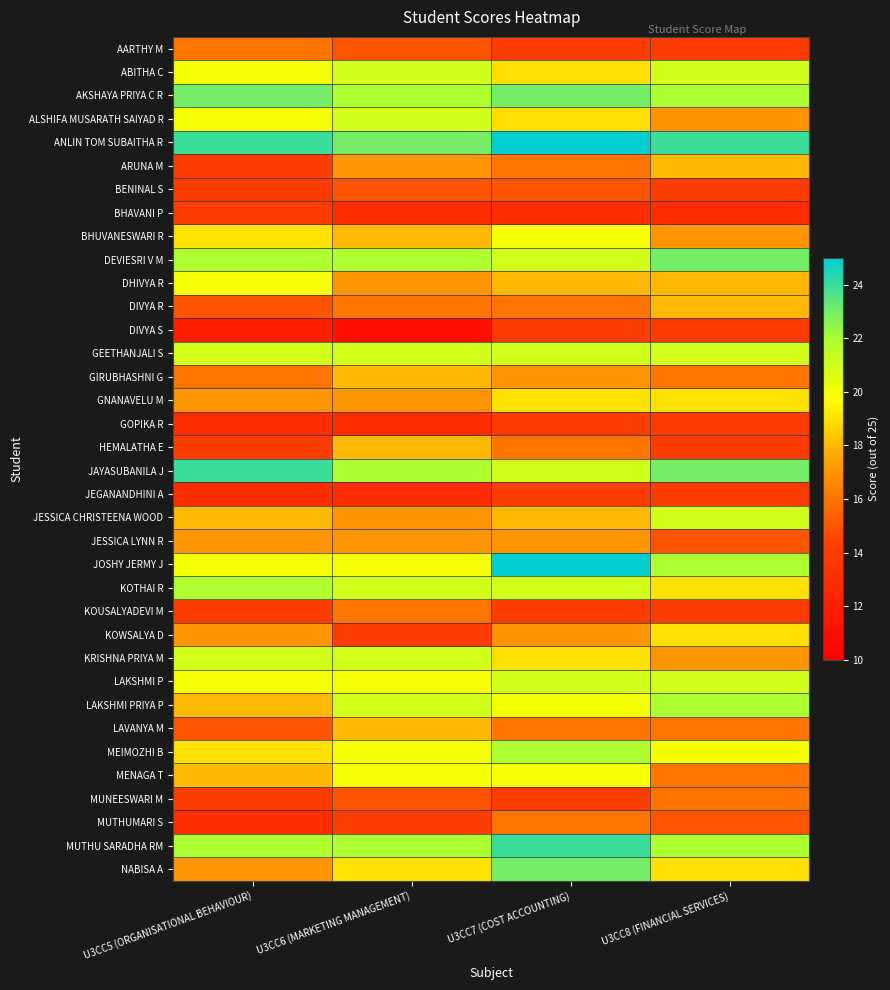

Which has a higher value, U3CC5 (ORGANISATIONAL BEHAVIOUR) or U3CC8 (FINANCIAL SERVICES)?

U3CC5 (ORGANISATIONAL BEHAVIOUR)